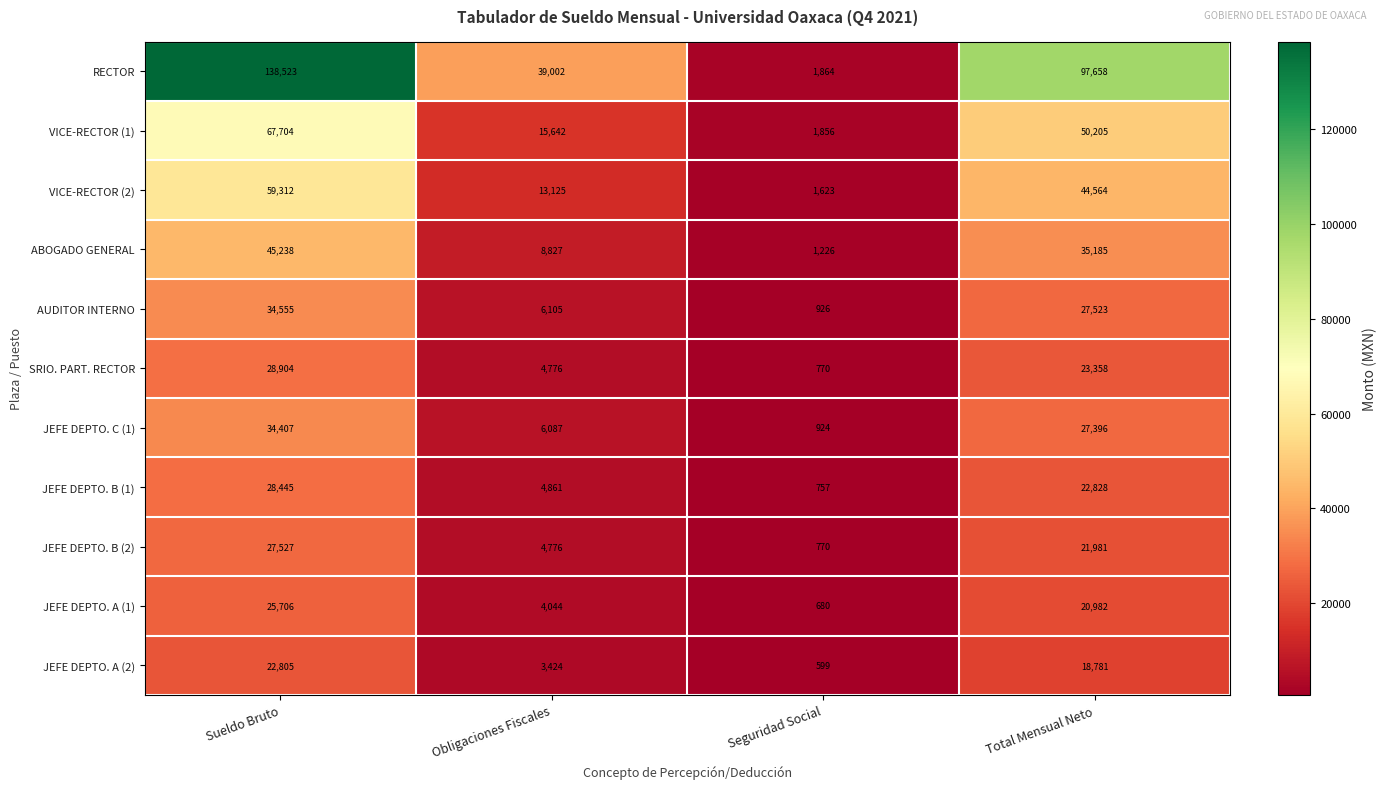

Is it true that JEFE DEPTO. A (2) equals 406 at Seguridad Social?

False